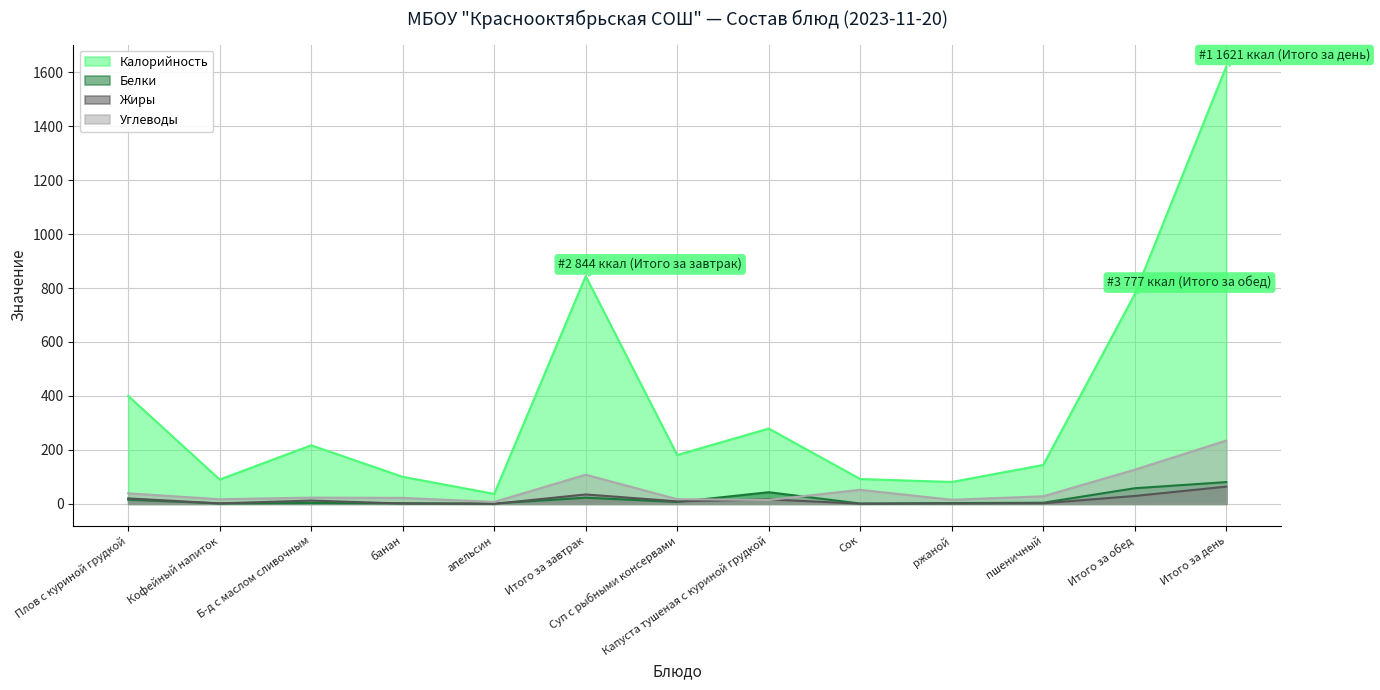

What are all the series names shown in the legend?

Калорийность, Белки, Жиры, Углеводы